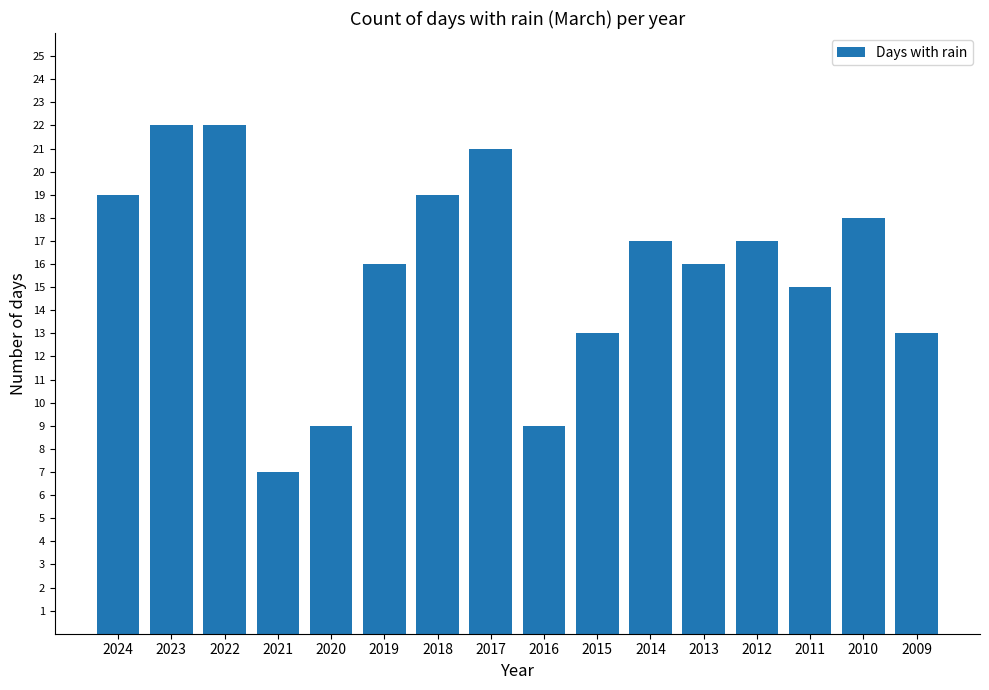

Between 2010 and 2015, which is larger?

2010